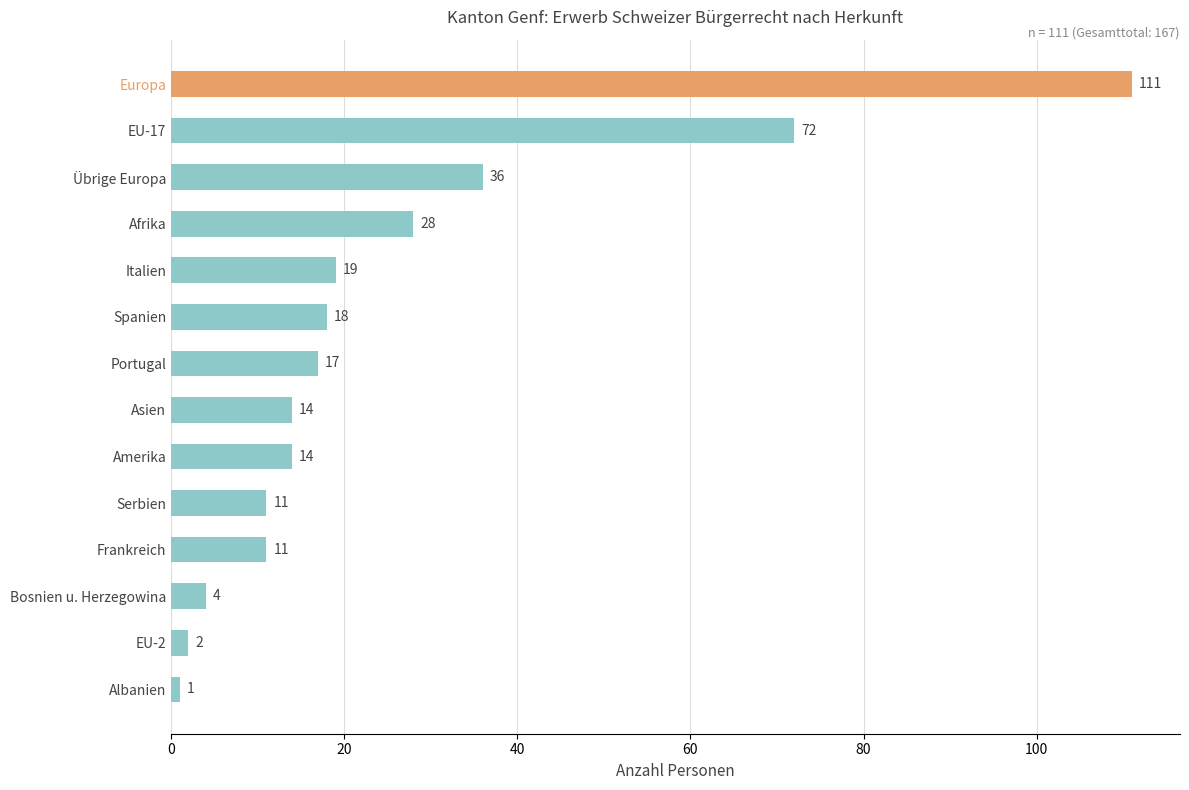

At which label is the value closest to 56?

EU-17